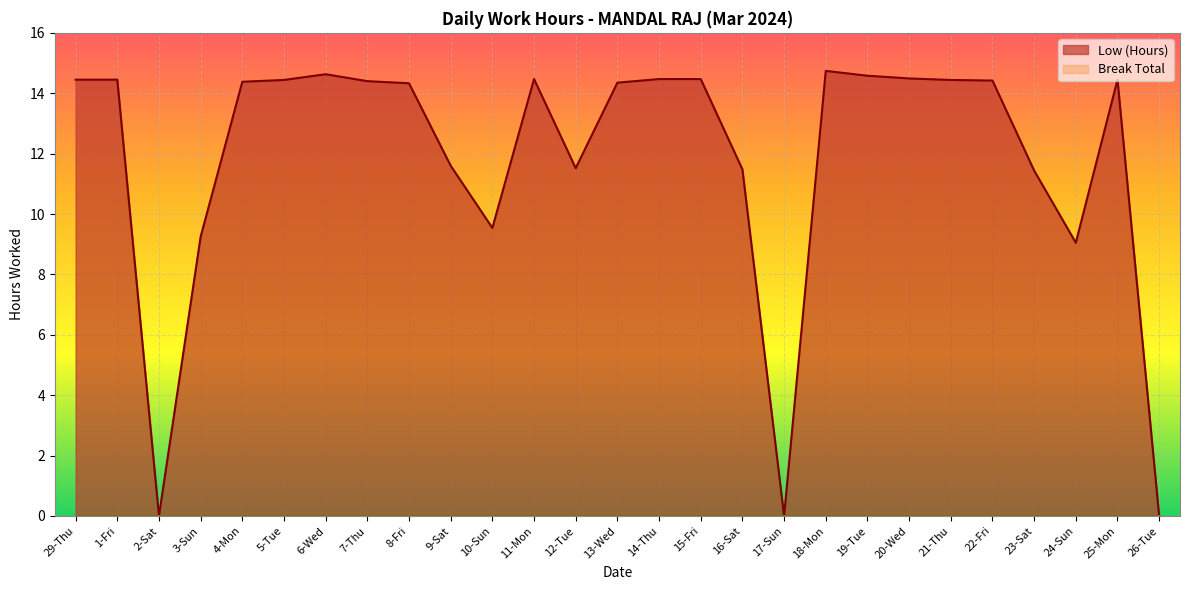

How many interior local peaks (higher than both neighbors) does the data have?

4